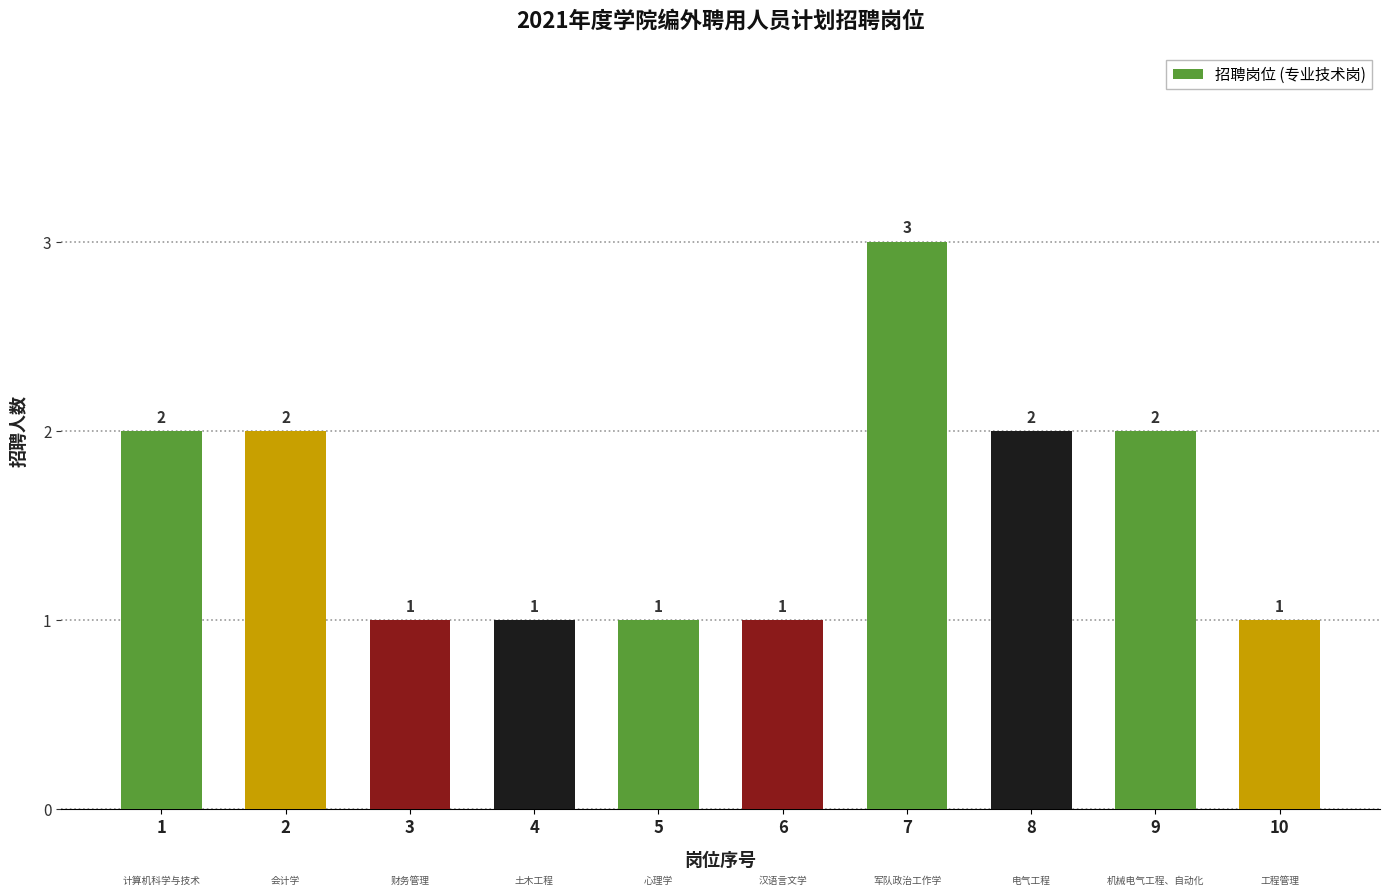

What is the value of the 8th bar from the left?

2